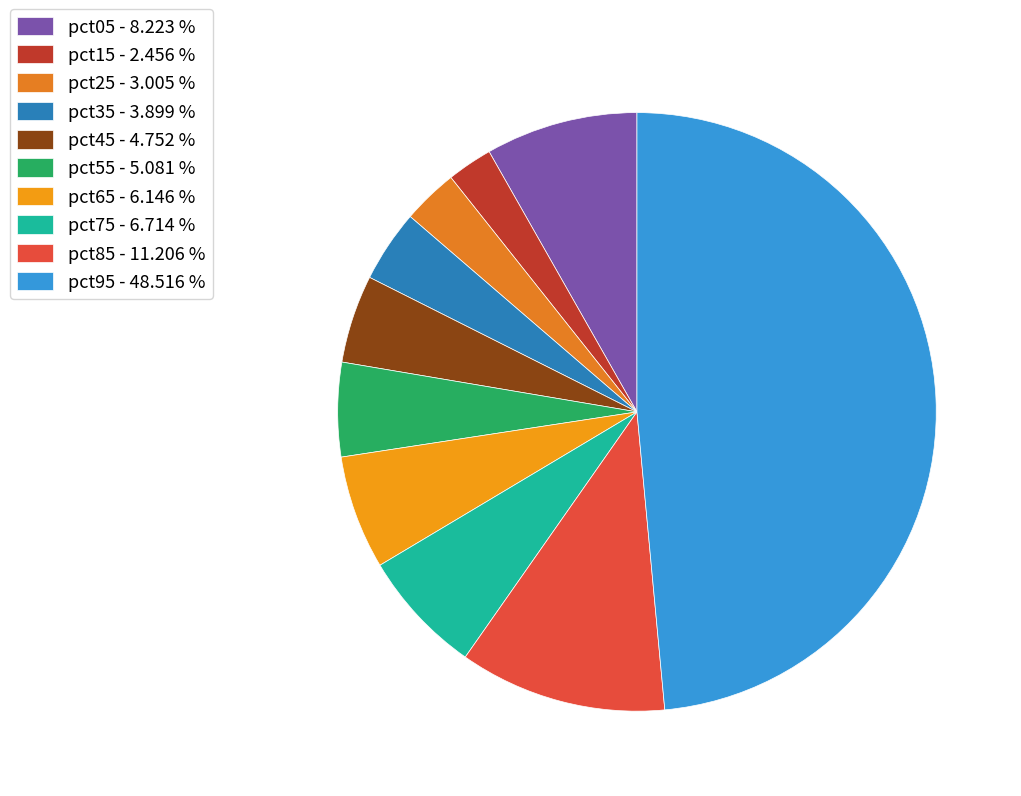

Combined, what portion of the pie is pct95 and pct45?

53.3%